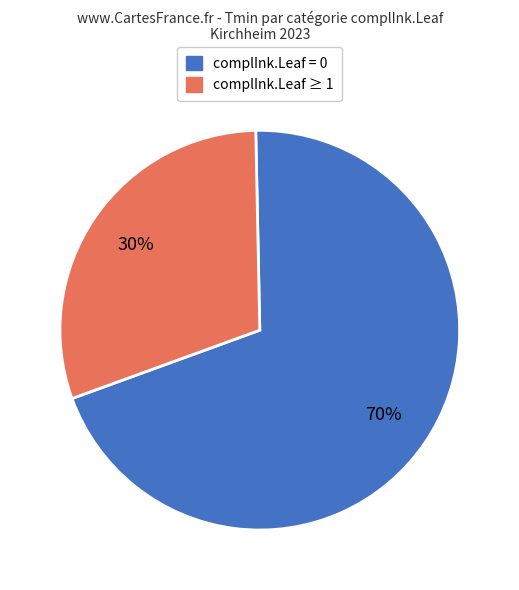

Do complInk.Leaf = 0 and complInk.Leaf ≥ 1 together represent more than half of the pie?

Yes